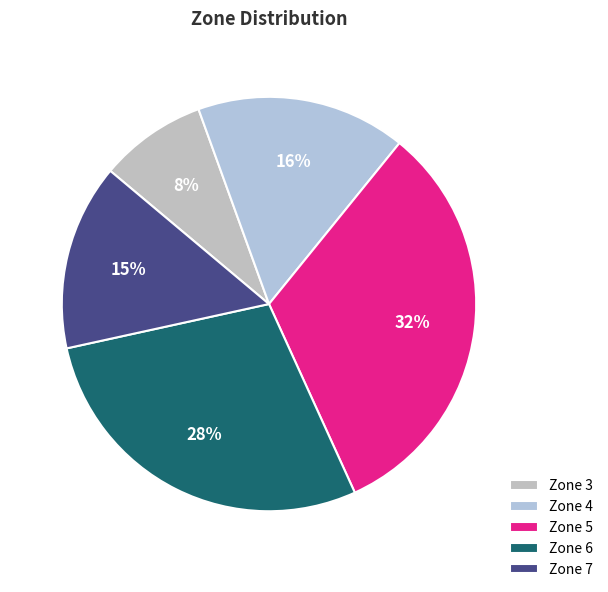

How many slices are in this pie chart?

5